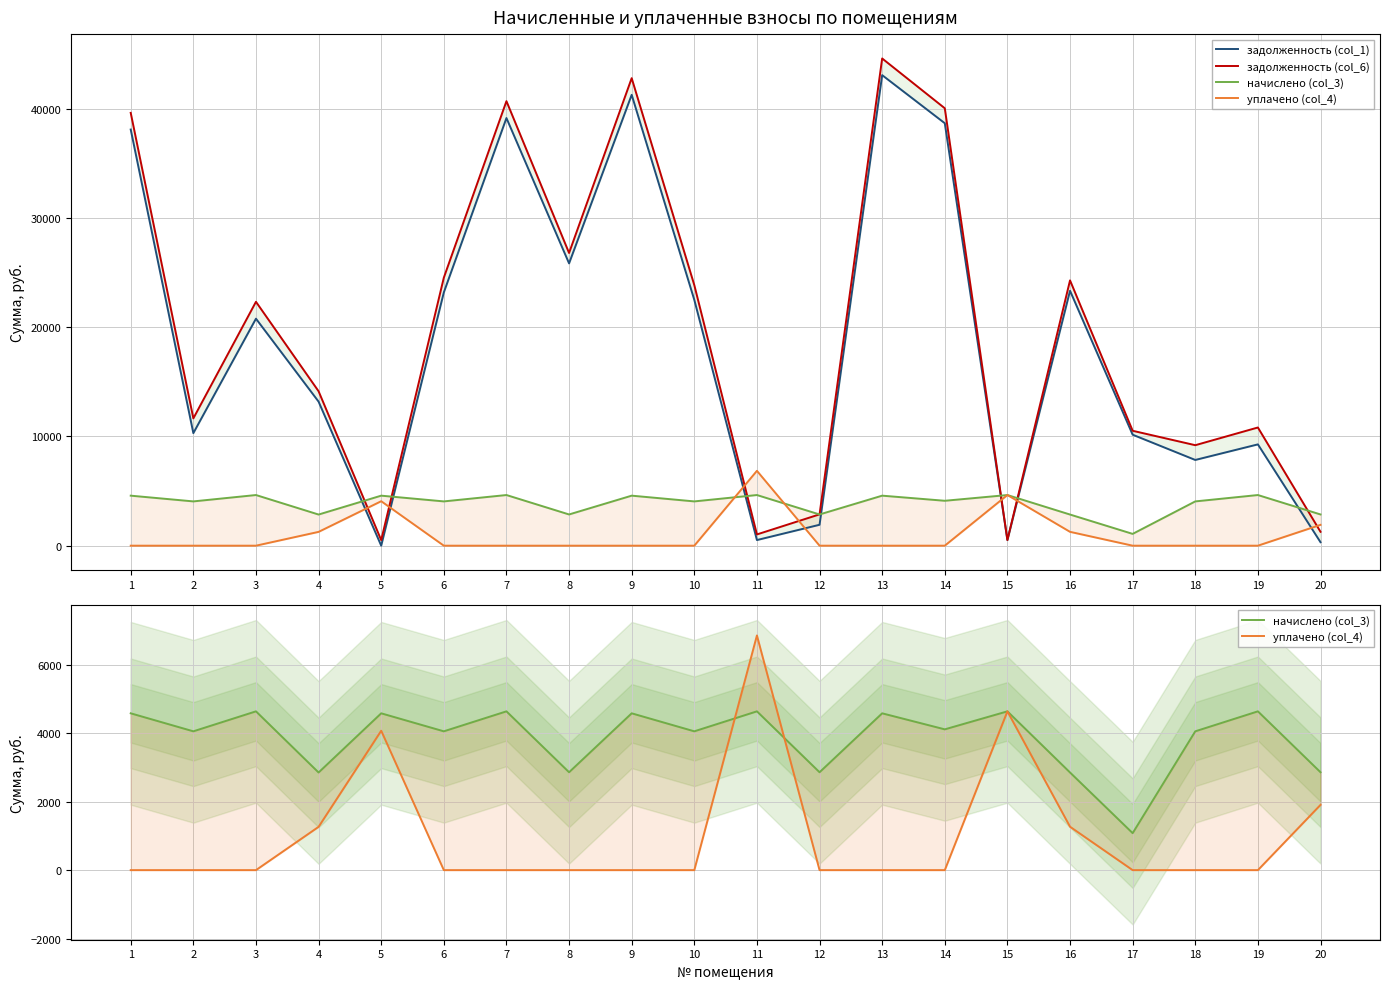

Is it true that начислено (col_3) equals 2851.2 at 16?

True